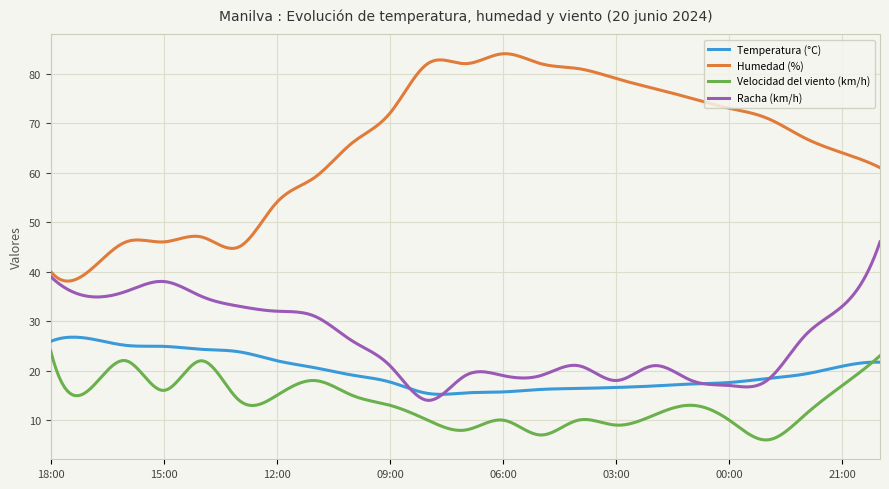

True or false: Racha (km/h) and Velocidad del viento (km/h) intersect in this chart.

False